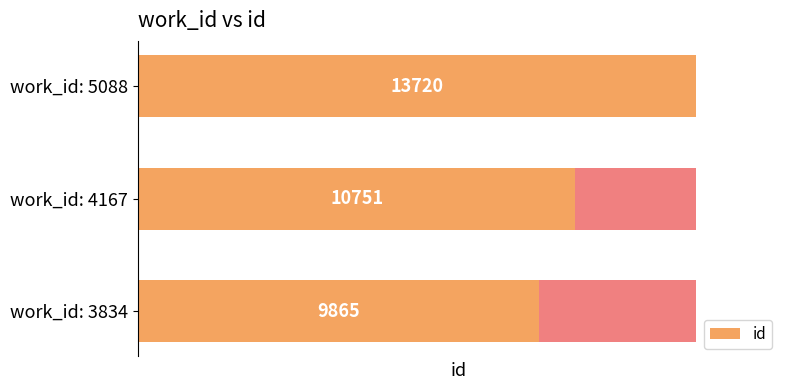

What is the change in value from 0 to 2?

+3855